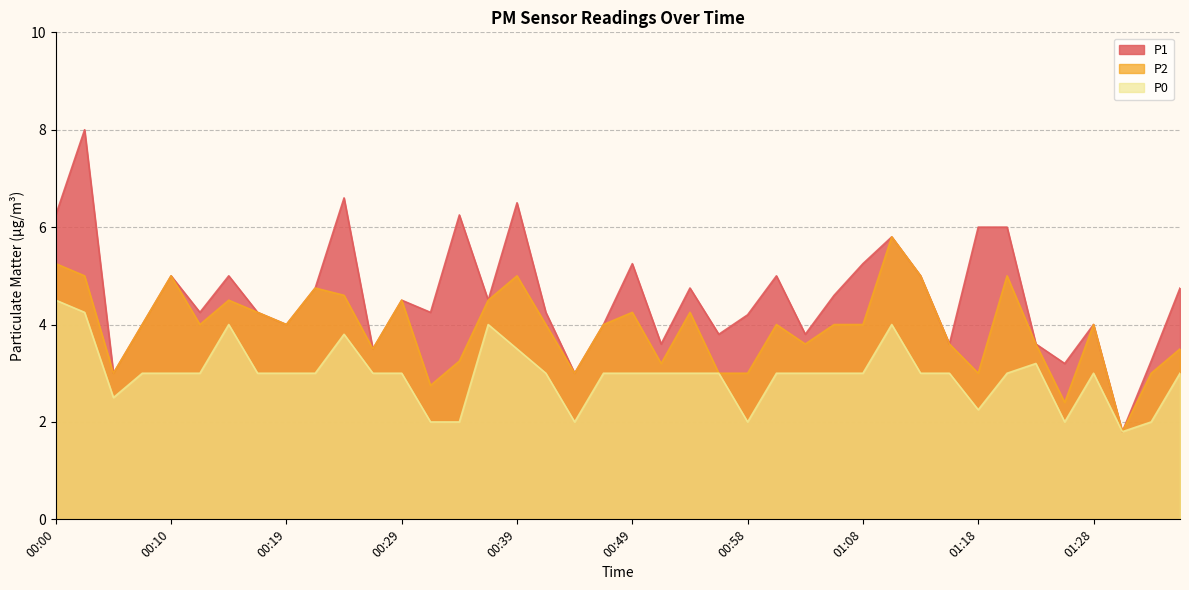

List the labels in order of P0 value, smallest first.

01:30, 00:31, 00:34, 00:44, 00:58, 01:25, 01:32, 01:18, 00:05, 00:07, 00:10, 00:12, 00:17, 00:19, 00:22, 00:27, 00:29, 00:41, 00:46, 00:49, 00:51, 00:53, 00:56, 01:01, 01:03, 01:06, 01:08, 01:13, 01:15, 01:20, 01:28, 01:35, 01:23, 00:39, 00:24, 00:14, 00:36, 01:11, 00:02, 00:00